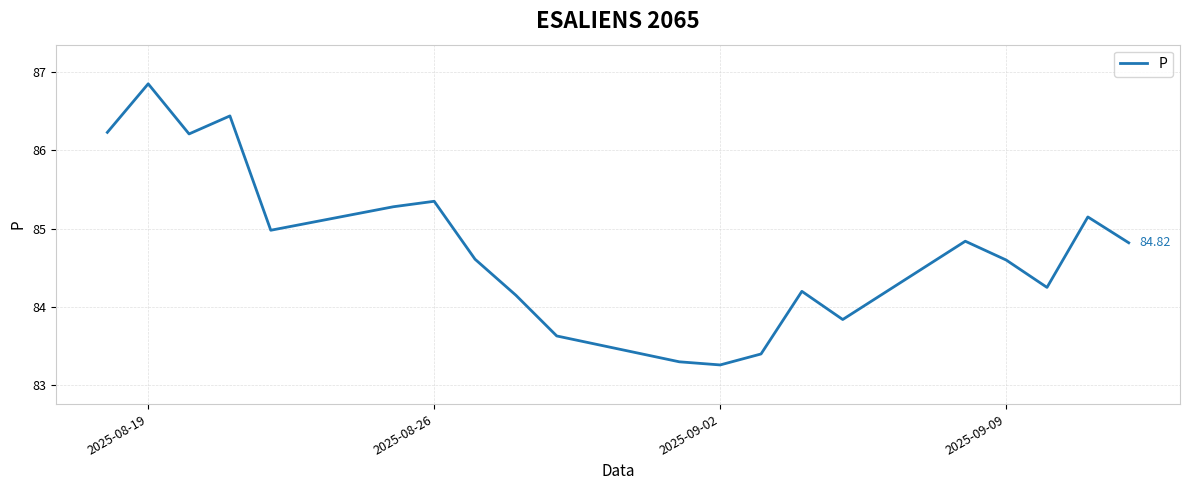

What is the difference between the maximum and minimum values?

3.6